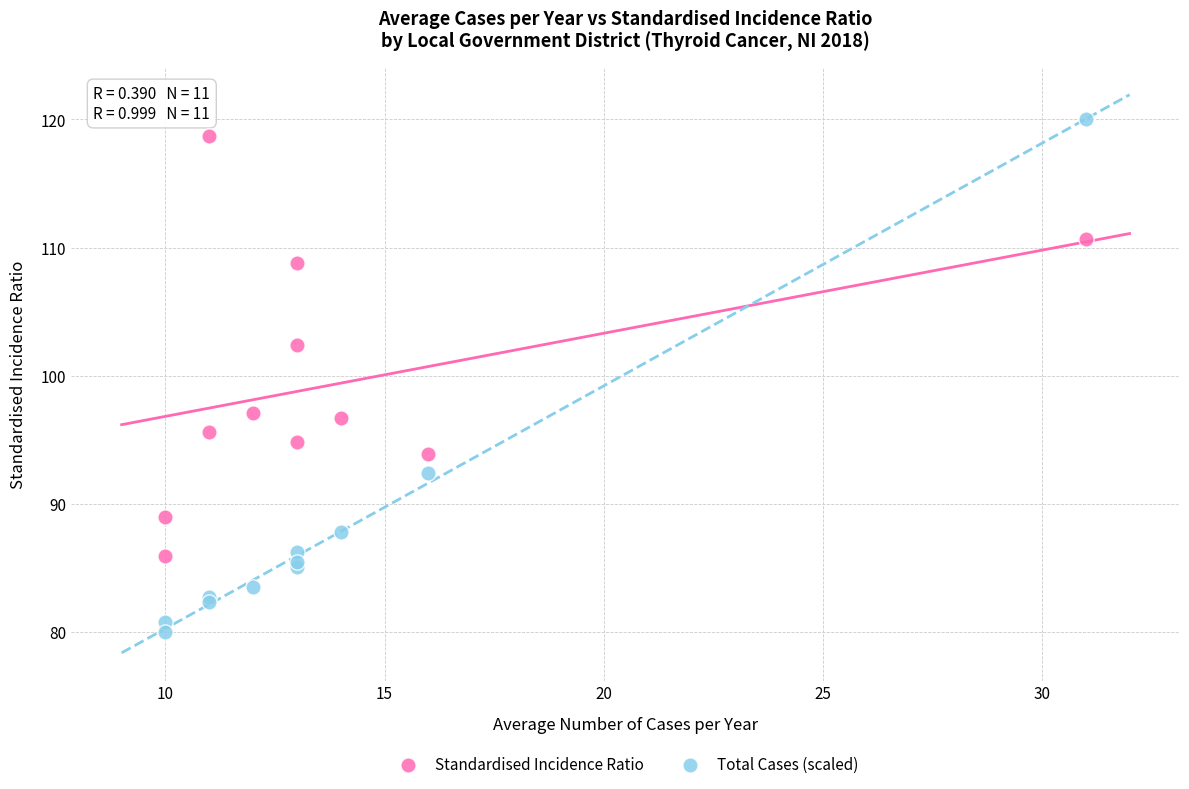

In the Total Cases (scaled) series, what Y value is closest to 100?

92.4